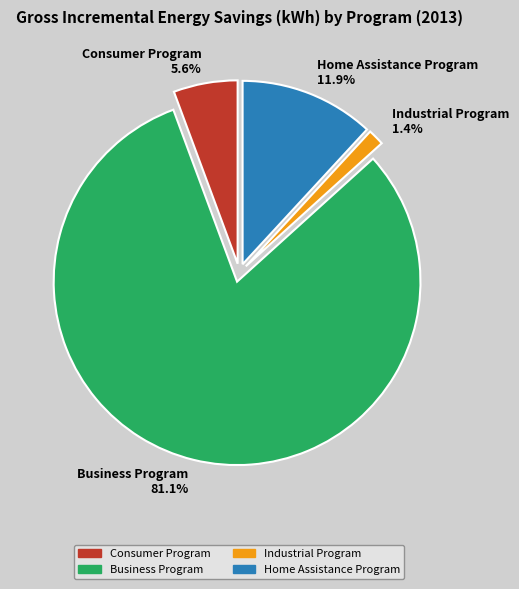

To the nearest percent, what is the difference between the largest and smallest slice percentages?

80%